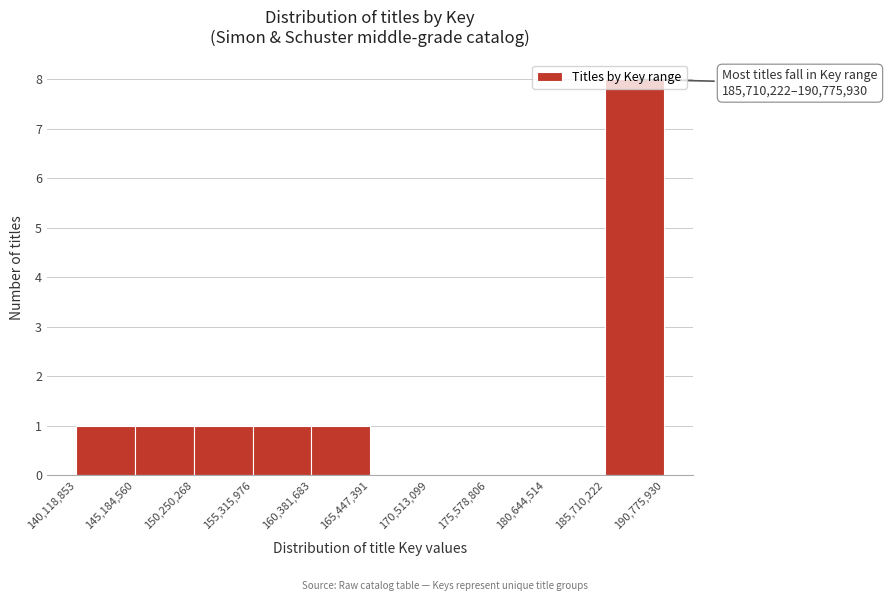

Which range on the x-axis has the tallest bar?

185,710,222 to 190,775,930